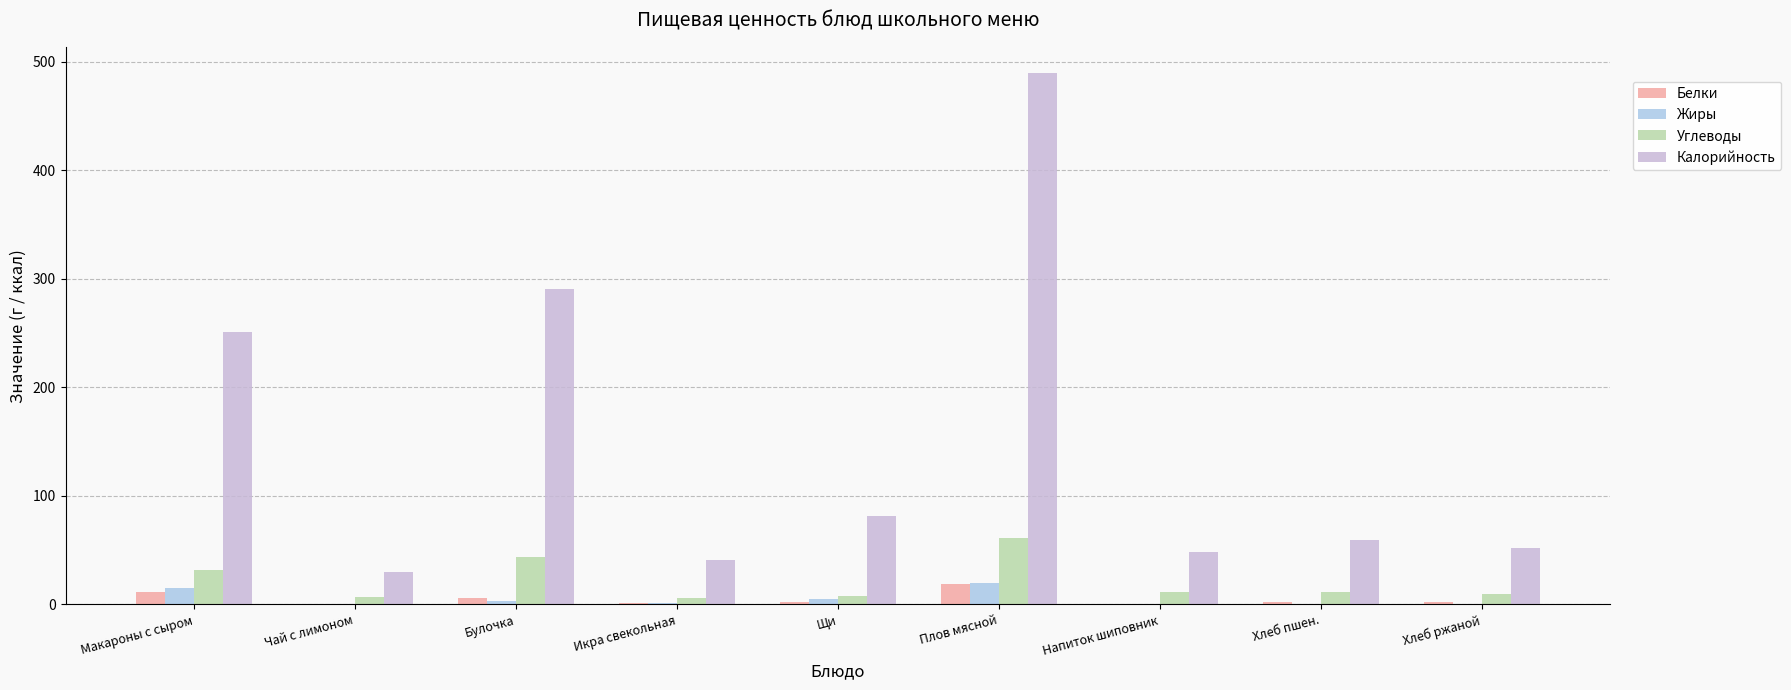

What is the label of the 7th bar from the left?

Напиток шиповник